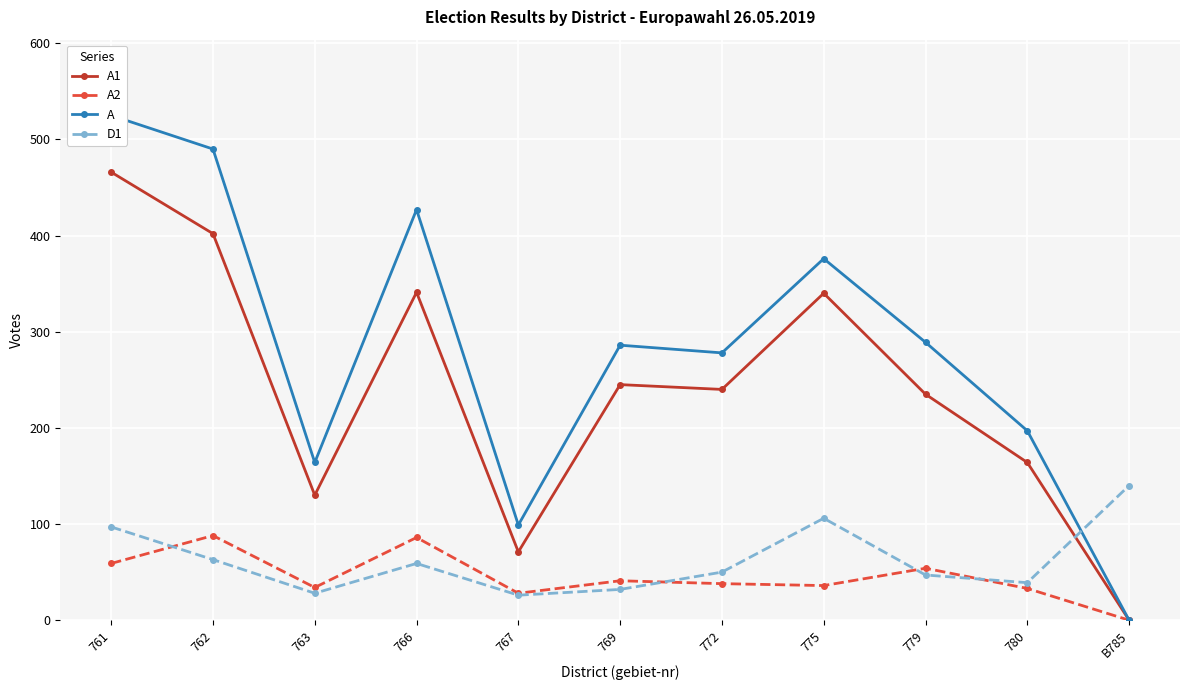

Reading left to right, extract all data points from this chart.

A1: 761=466	762=402	763=130	766=341	767=71	769=245	772=240	775=340	779=235	780=164	B785=0
A2: 761=59	762=88	763=34	766=86	767=28	769=41	772=38	775=36	779=54	780=33	B785=0
A: 761=525	762=490	763=164	766=427	767=99	769=286	772=278	775=376	779=289	780=197	B785=0
D1: 761=97	762=63	763=28	766=59	767=26	769=32	772=50	775=106	779=47	780=39	B785=140